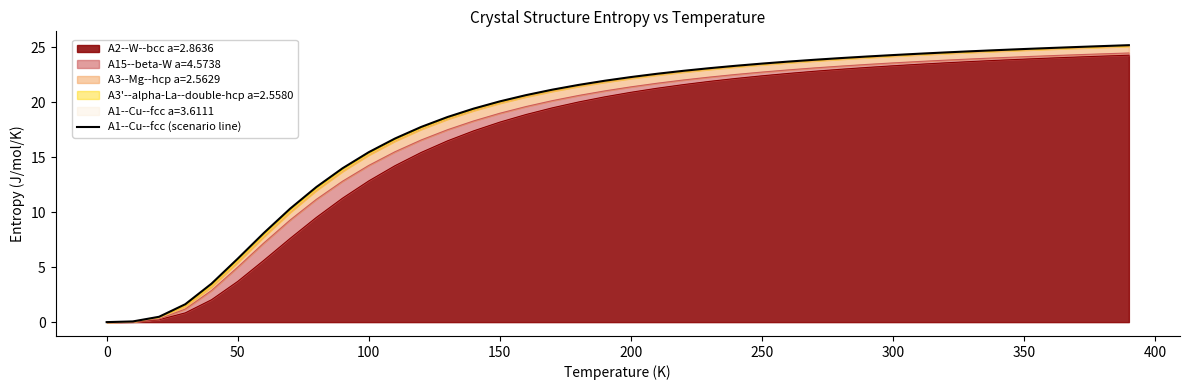

The value of A2--W--bcc a=2.8636 at 250 is 22.4. True or false?

True